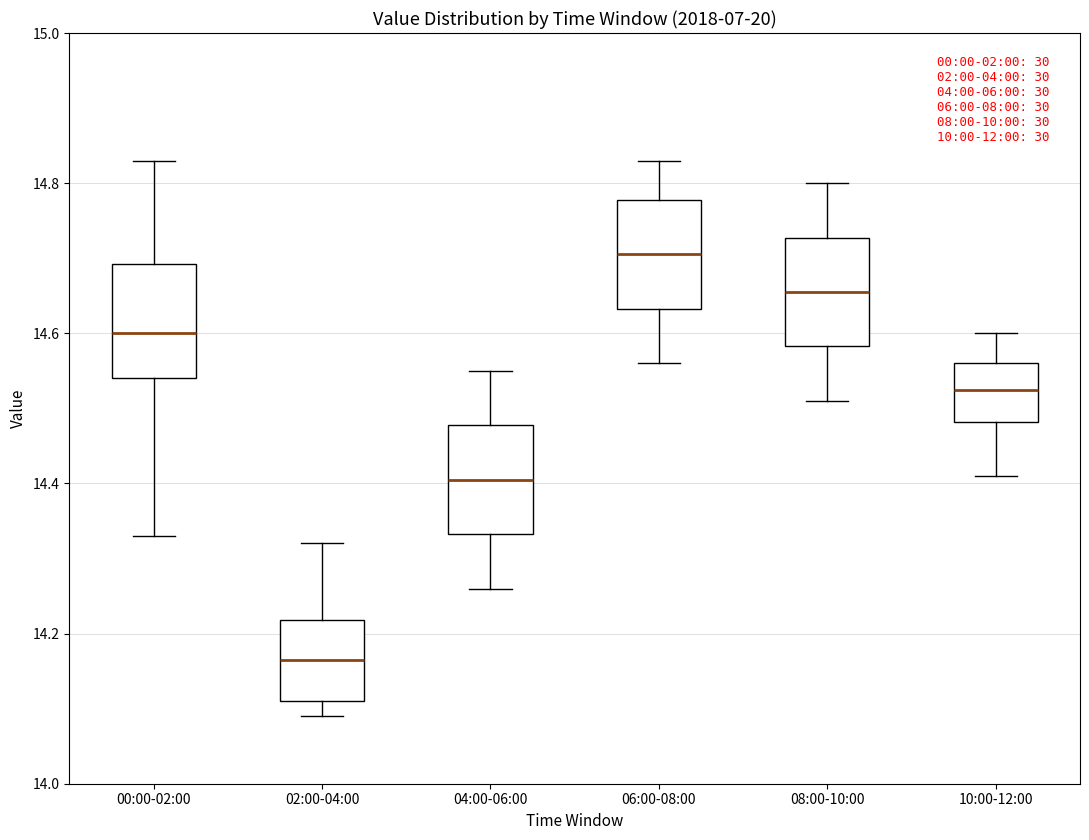

Reading left to right, read every box against the y-axis: the position of its median line, the range the box covers, and the ends of its whiskers. The values are not printed on the chart, so give them approximately, as read against the axis.

00:00-02:00: median 14.60, box 14.54 to 14.70, whiskers 14.34 to 14.84
02:00-04:00: median 14.16, box 14.12 to 14.22, whiskers 14.10 to 14.32
04:00-06:00: median 14.40, box 14.34 to 14.48, whiskers 14.26 to 14.56
06:00-08:00: median 14.70, box 14.64 to 14.78, whiskers 14.56 to 14.84
08:00-10:00: median 14.66, box 14.58 to 14.72, whiskers 14.52 to 14.80
10:00-12:00: median 14.52, box 14.48 to 14.56, whiskers 14.42 to 14.60